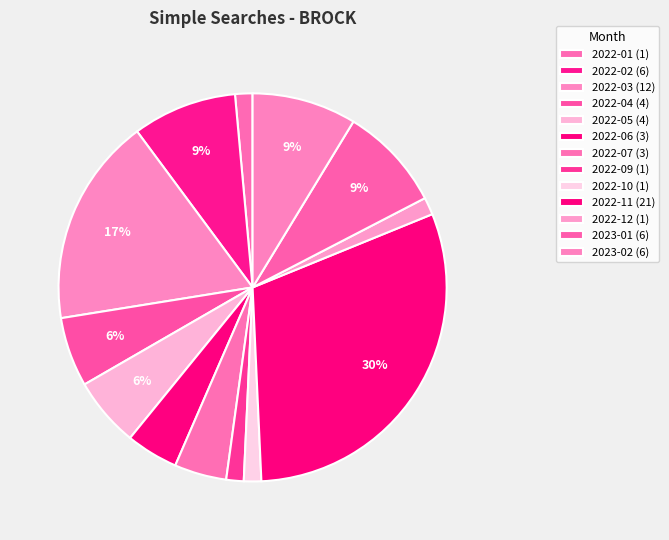

Which category has the biggest portion of the pie?

2022-11